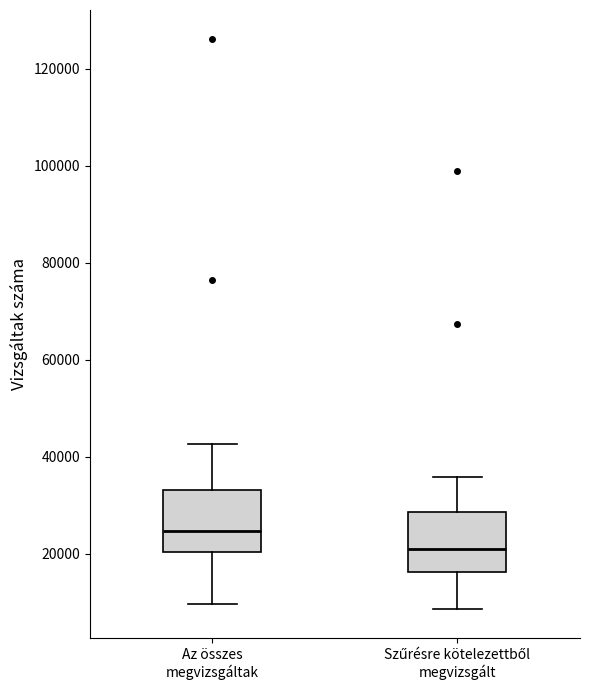

Reading left to right, read every box against the y-axis: the position of its median line, the range the box covers, and the ends of its whiskers. The values are not printed on the chart, so give them approximately, as read against the axis.

Az összes megvizsgáltak: median 24000, box 20000 to 34000, whiskers 10000 to 42000
Szűrésre kötelezettből megvizsgált: median 22000, box 16000 to 28000, whiskers 8000 to 36000